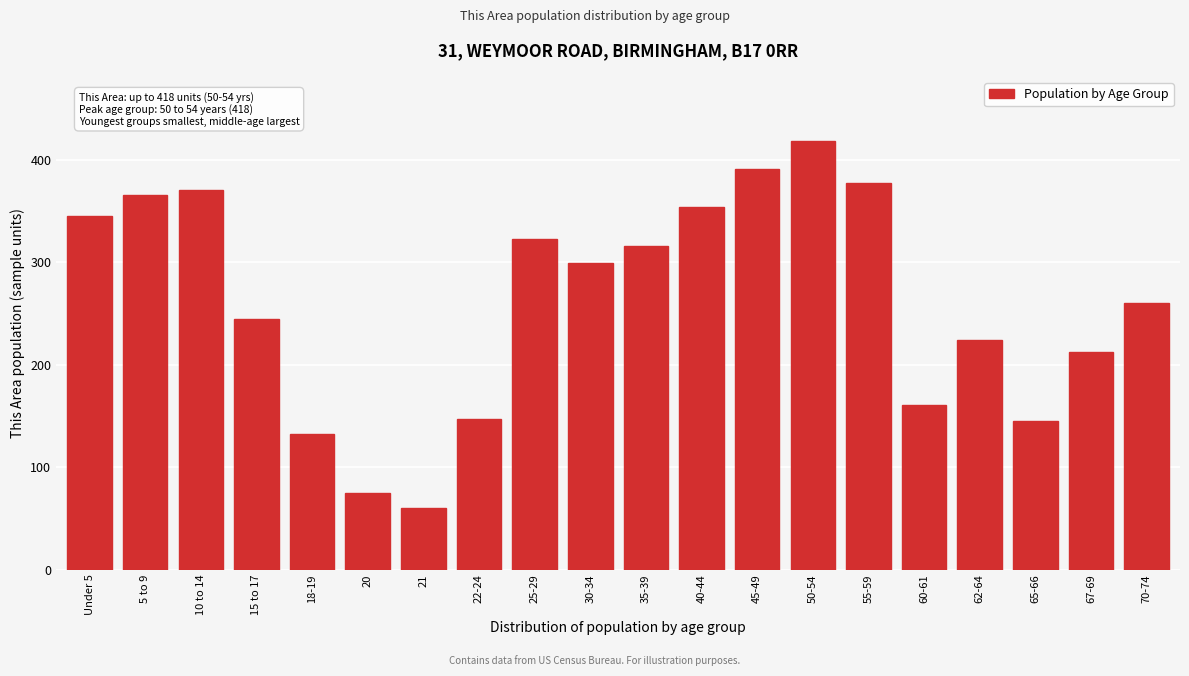

Reading left to right, list all the values displayed in this chart.

Under 5=345	5 to 9=365	10 to 14=370	15 to 17=245	18-19=132	20=75	21=60	22-24=147	25-29=323	30-34=299	35-39=316	40-44=354	45-49=391	50-54=418	55-59=377	60-61=161	62-64=224	65-66=145	67-69=212	70-74=260